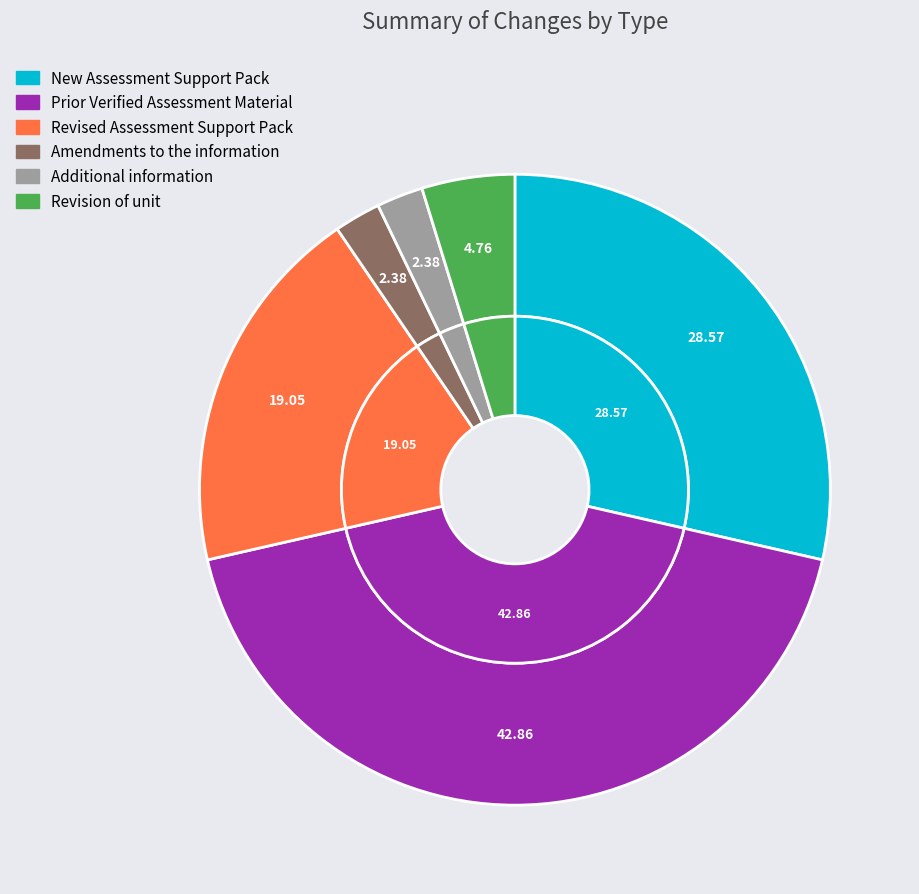

Combined, what portion of the pie is Amendments to the information and Revision of unit?

7.1%